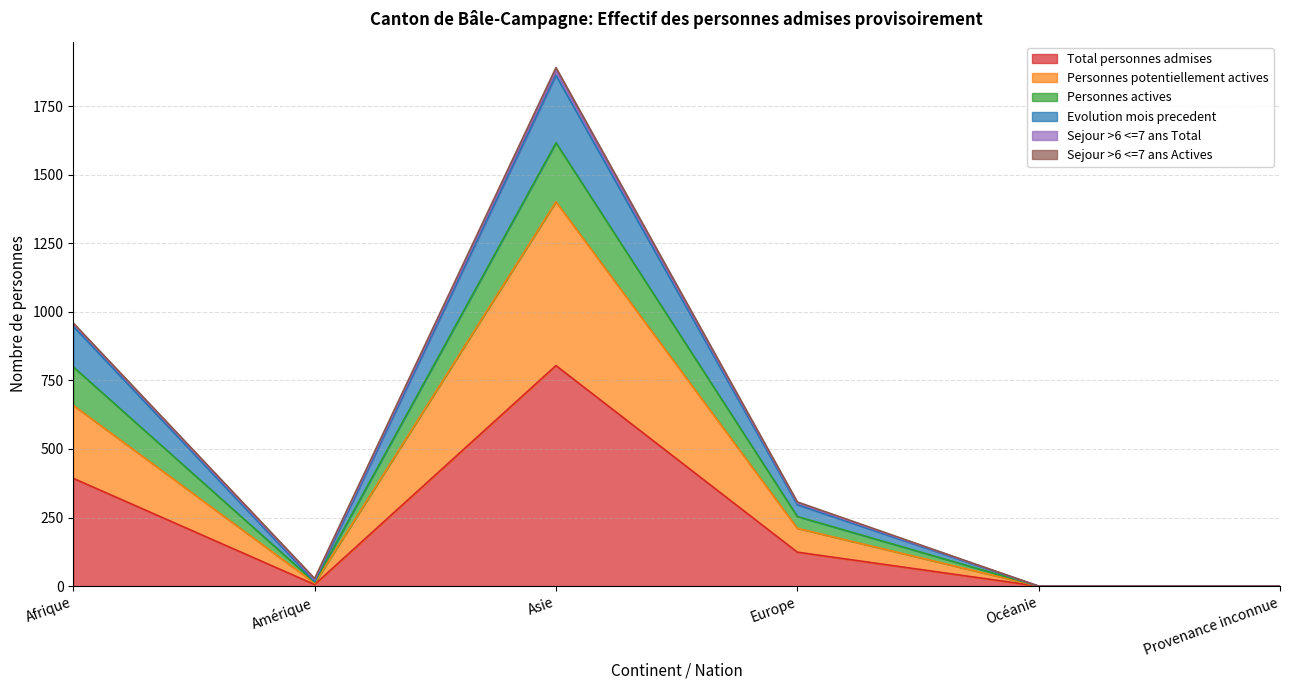

Is it true that Total personnes admises equals 197 at Europe?

False